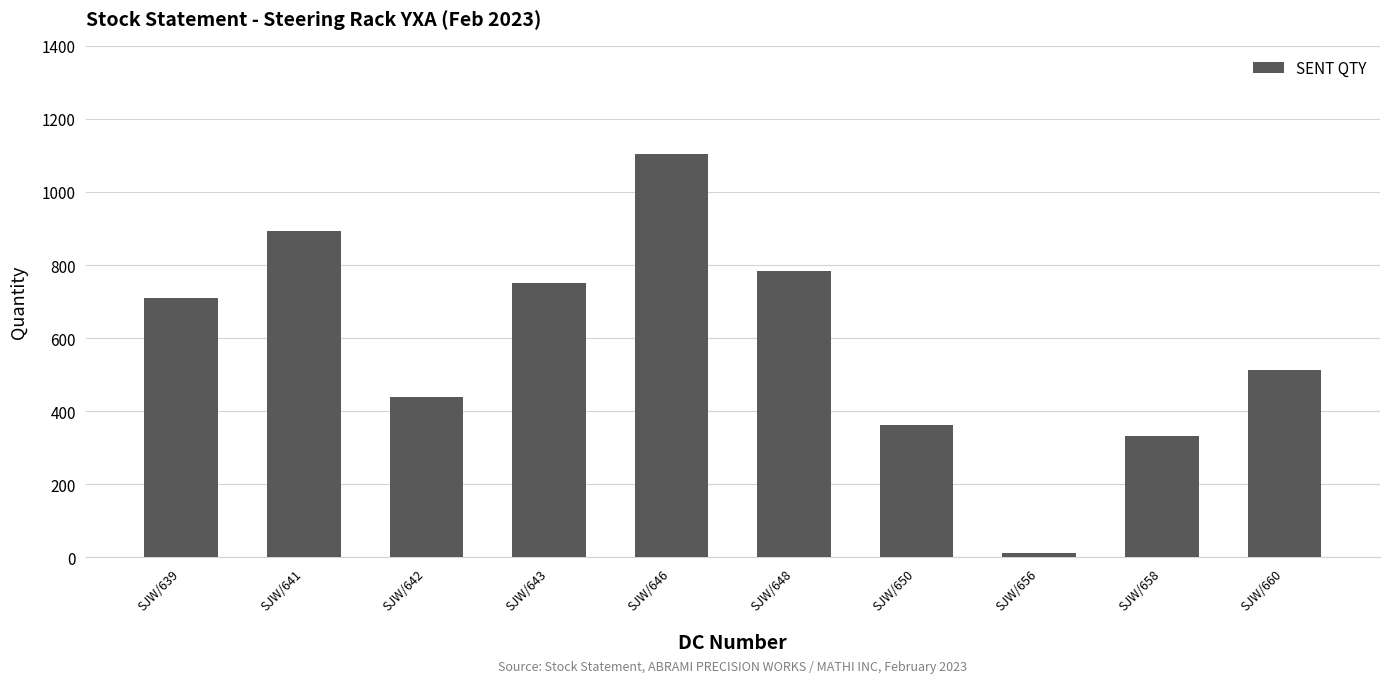

What is the difference between the maximum and minimum values?

1092